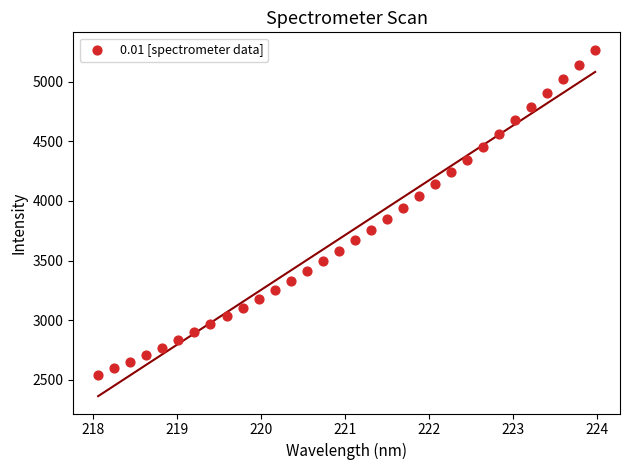

What is the range of Y values (max minus min)?

2726.7